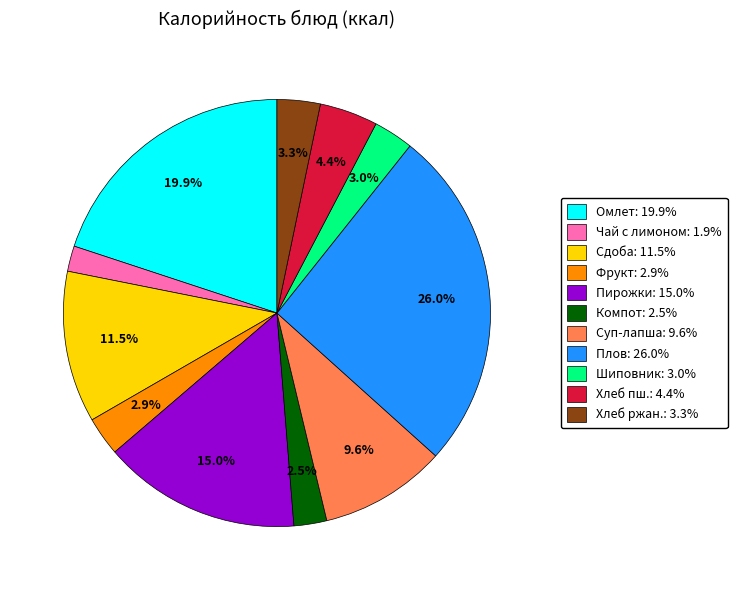

To the nearest percent, what is the difference between the largest and smallest slice percentages?

24%